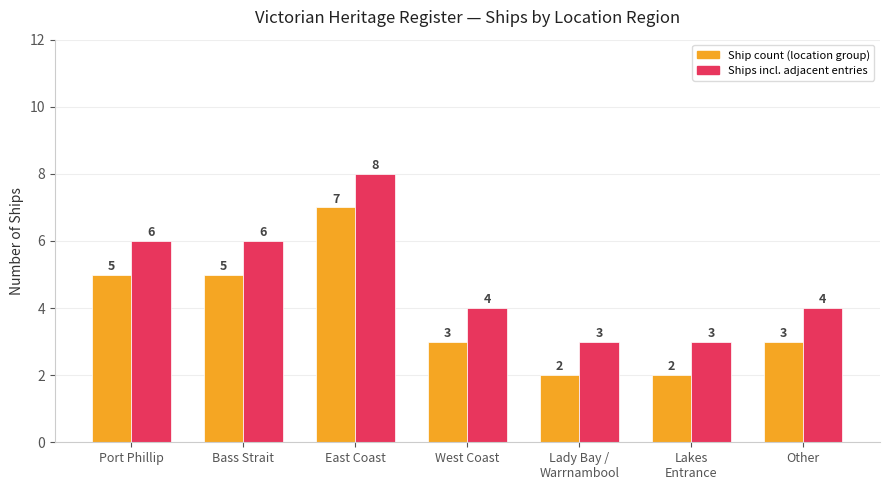

What is the maximum value shown in the chart?

8